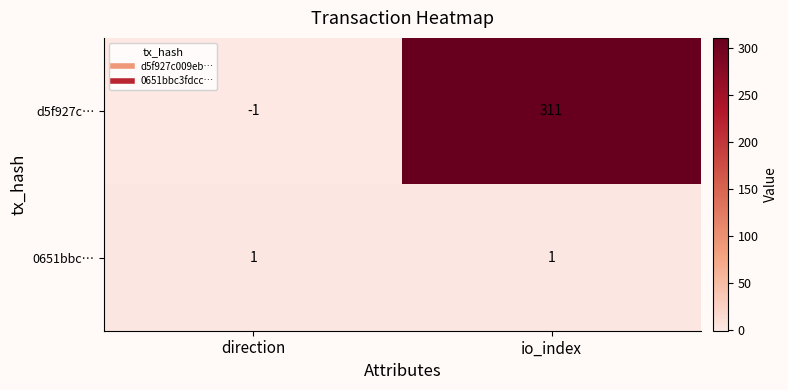

Is the value of d5f927c… at io_index greater than the value of 0651bbc… at io_index?

Yes